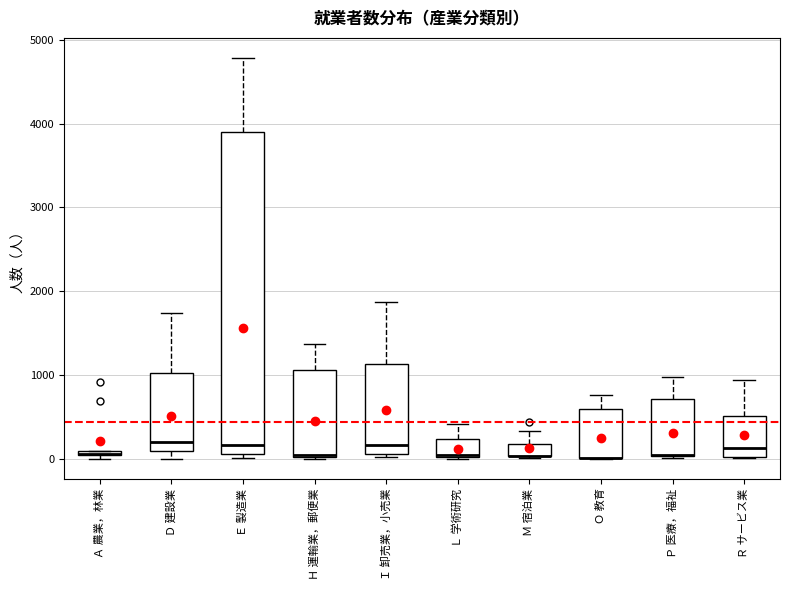

Comparing the boxes themselves (not the whiskers), which one is the tallest?

Ｅ 製造業